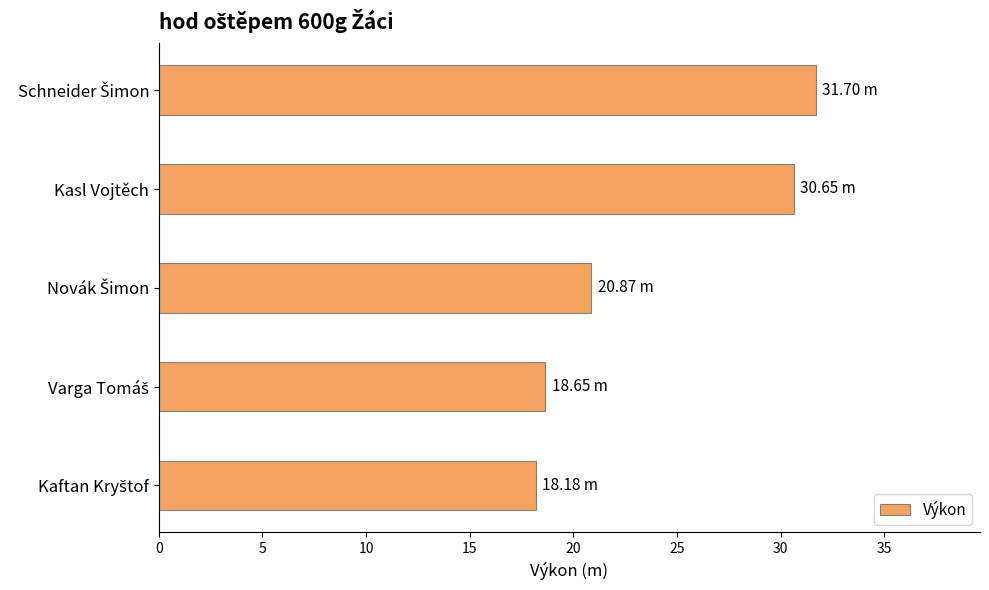

What is the difference between the maximum and minimum values?

13.5